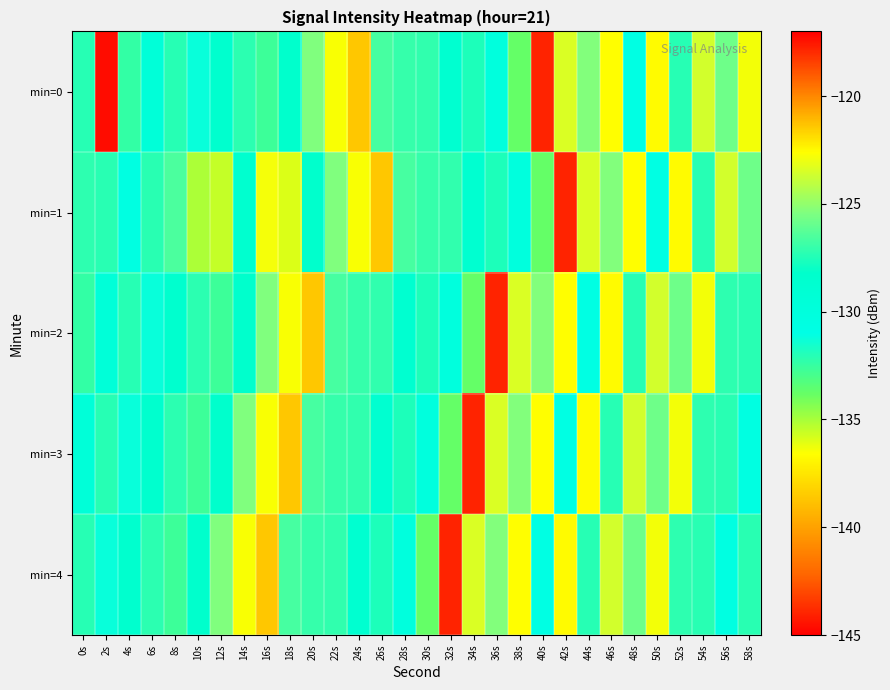

What is the difference between the highest and lowest values at 54s?

12.8